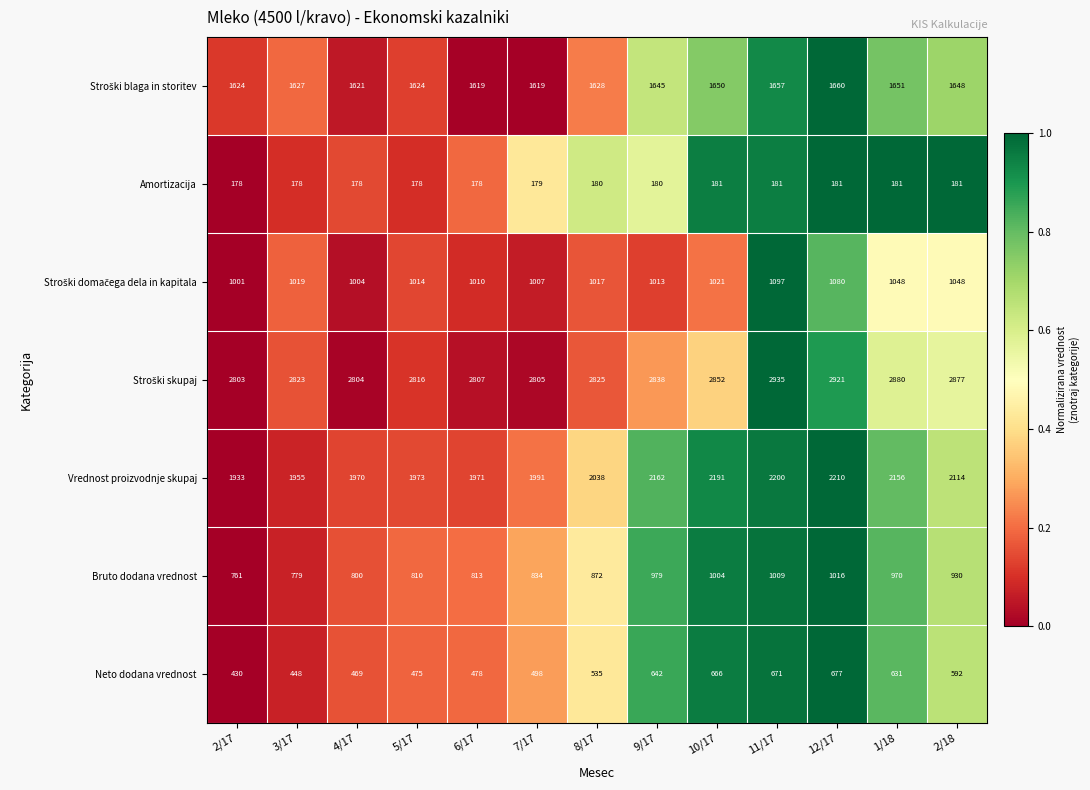

What is the smallest value displayed?

178